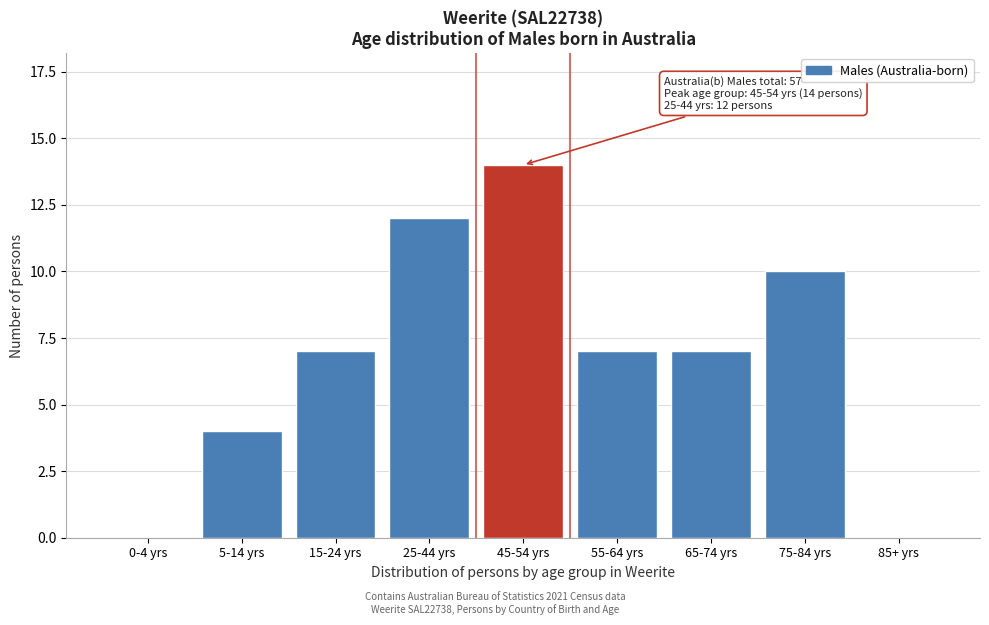

Reading right to left, list all the values displayed in this chart.

85+ yrs=0	75-84 yrs=10	65-74 yrs=7	55-64 yrs=7	45-54 yrs=14	25-44 yrs=12	15-24 yrs=7	5-14 yrs=4	0-4 yrs=0